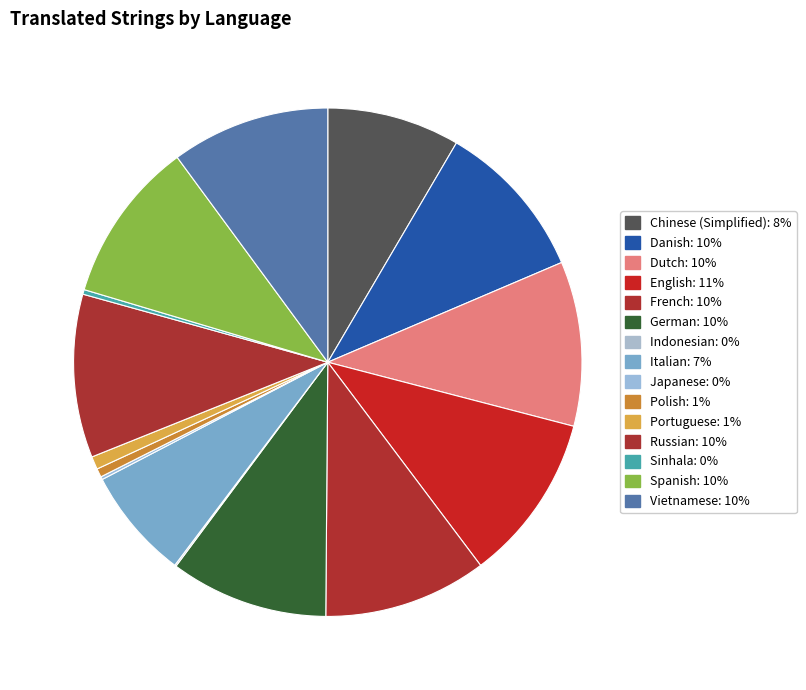

Is it true that Japanese is 1% of the pie?

False